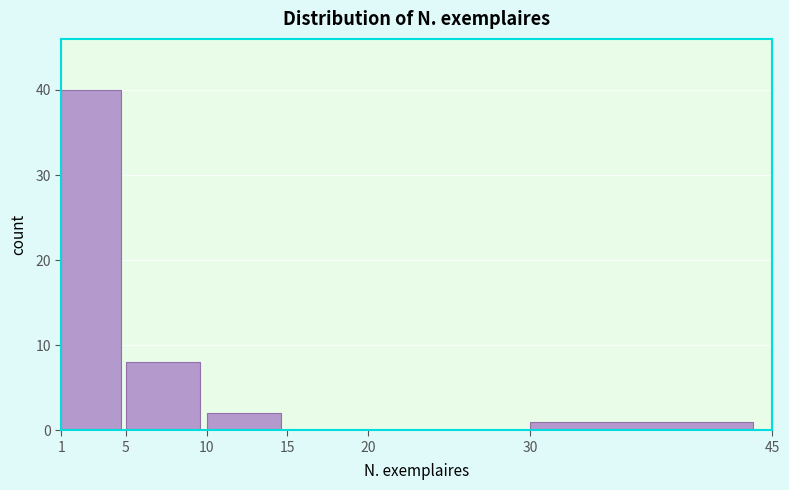

Reading left to right, list every bar in this chart as the range it spans on the x-axis followed by its height. The values are not printed on the chart, so give them approximately, as read against the axis.

1 to 5: 40
5 to 10: 8
10 to 15: 2
15 to 20: 0
20 to 30: 0
30 to 45: 1